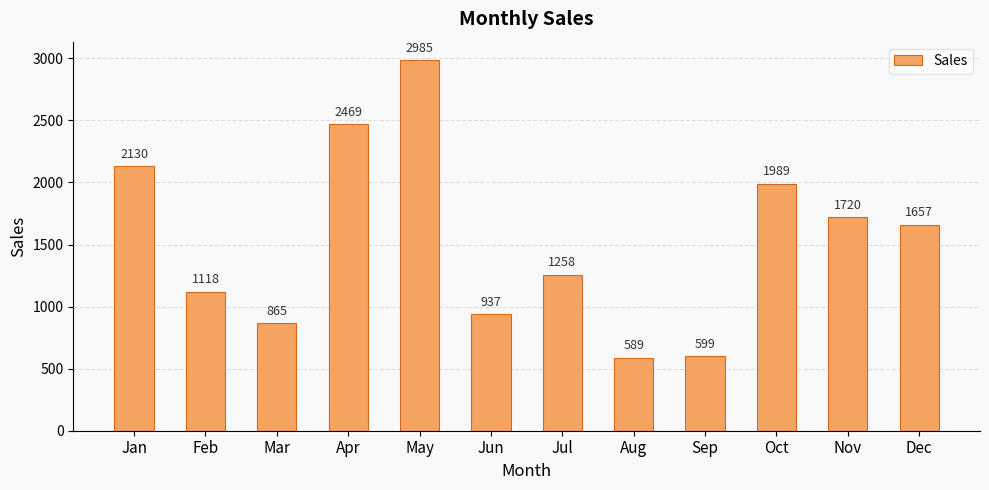

True or false: the data shows 589 at Aug.

True